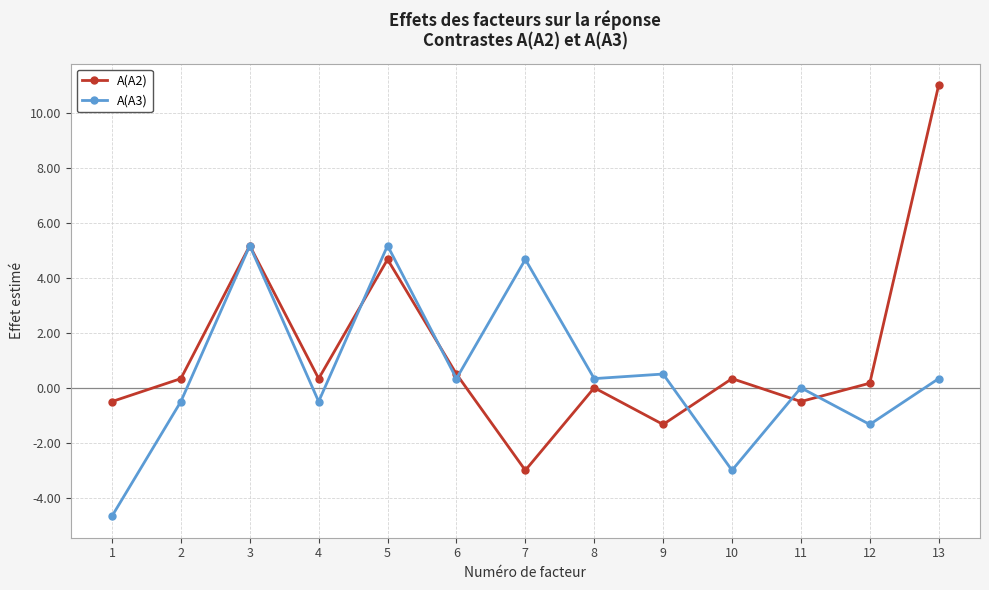

The A(A2) series shows -0.5 at 11. True or false?

True